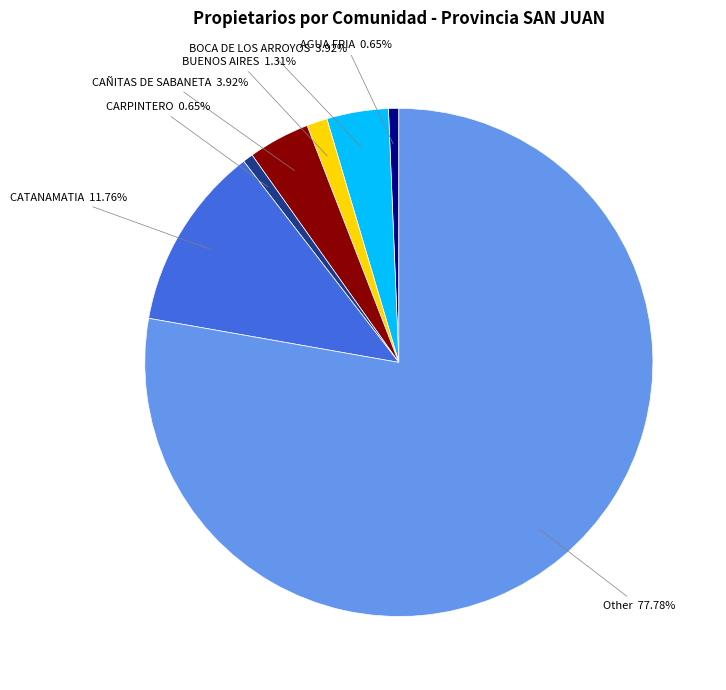

To the nearest percent, what is the combined percentage of CARPINTERO and CATANAMATIA?

12%